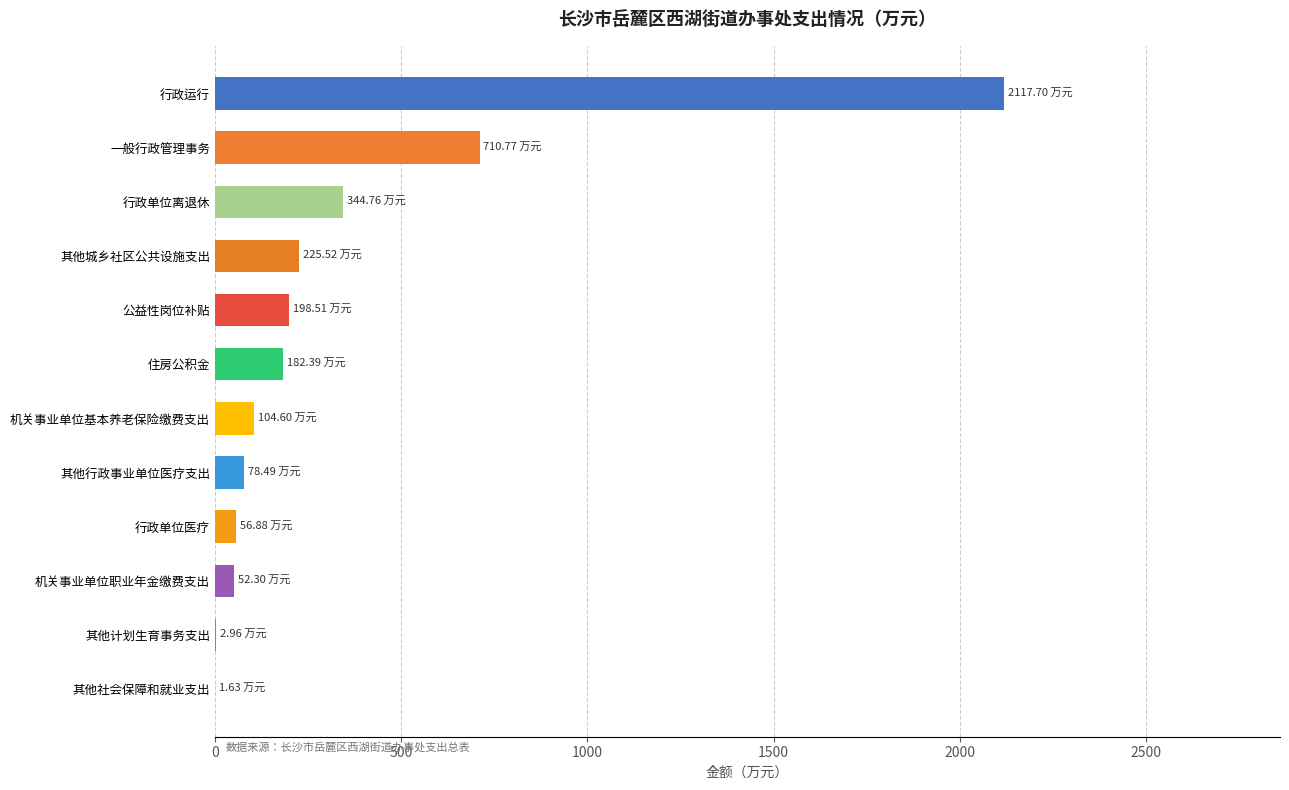

Does the chart contain stacked bars?

No